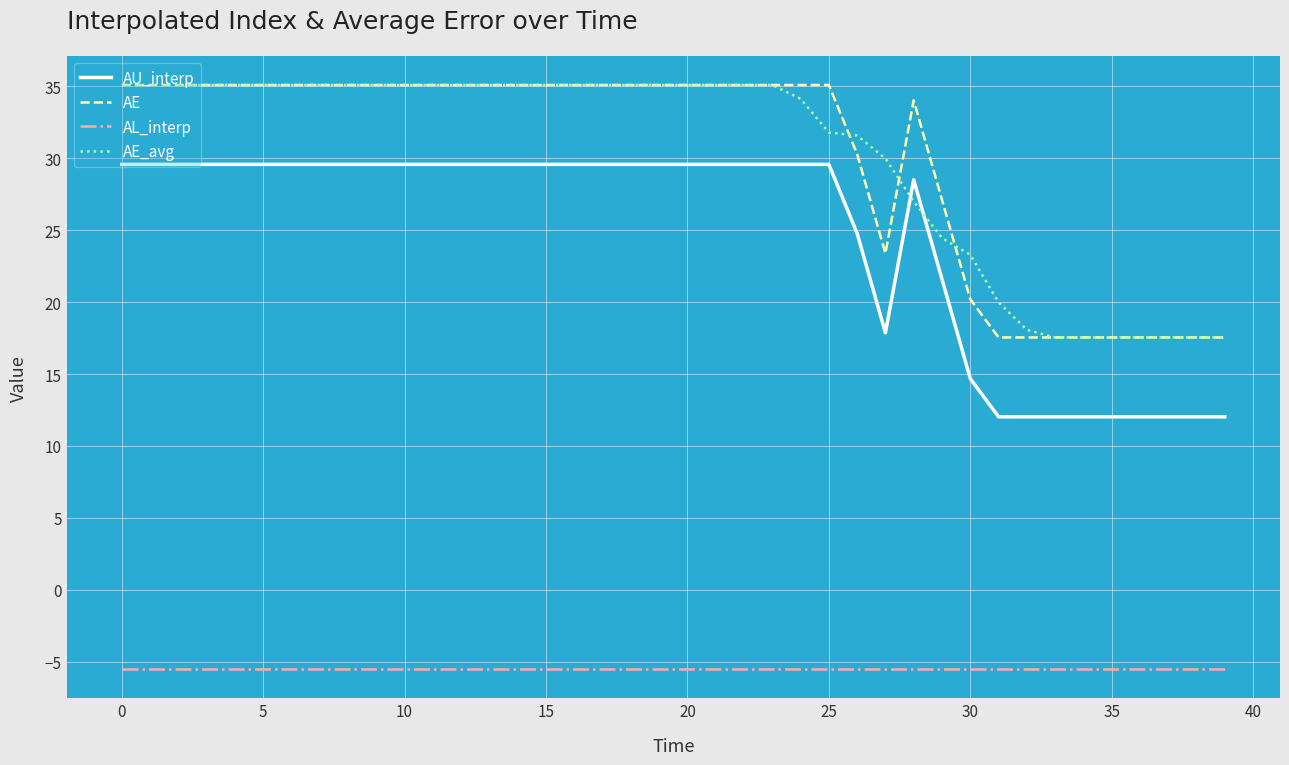

What is the maximum value for AE?

35.1